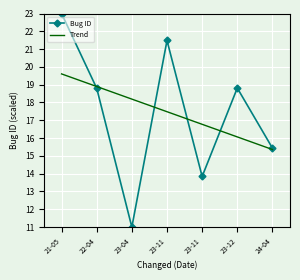

Where is Trend nearest to the value 17?

23-11